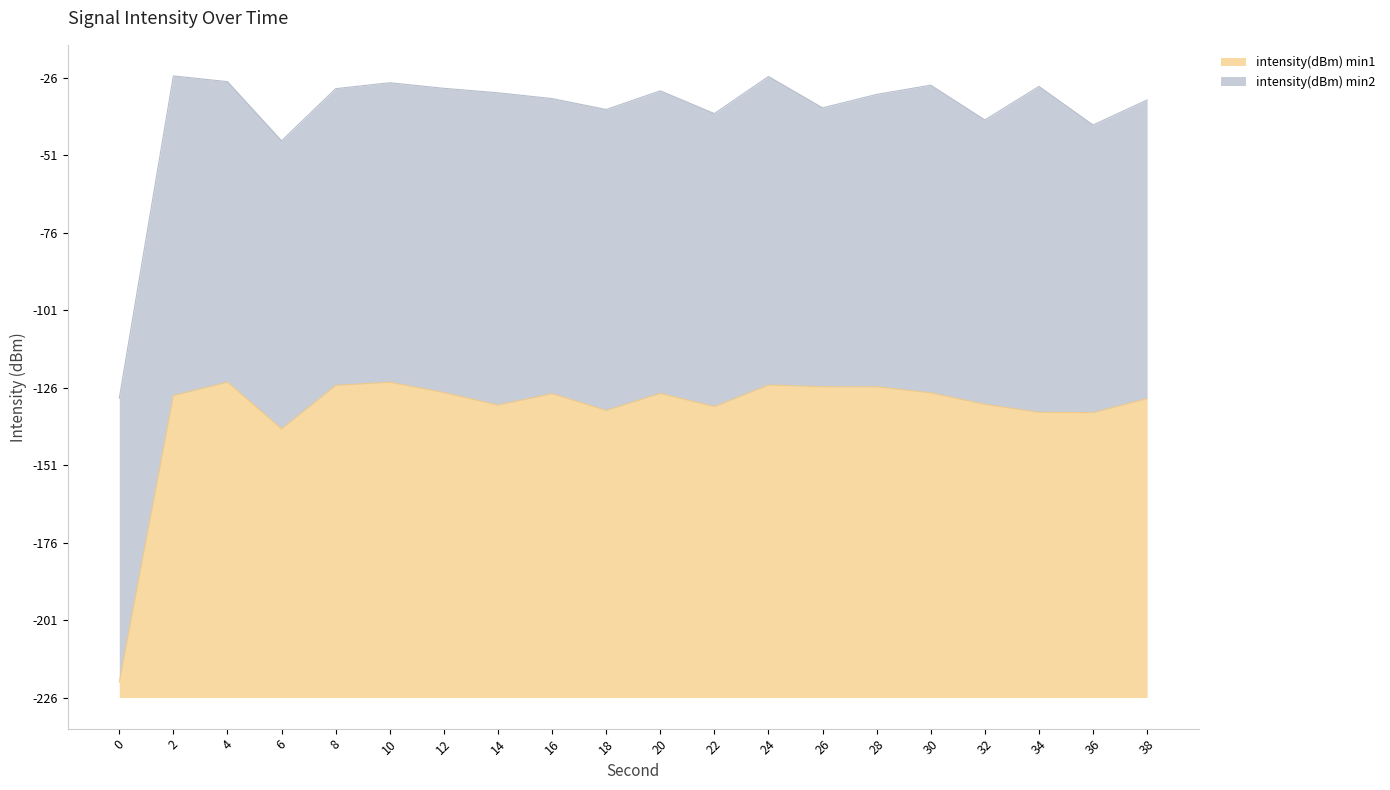

Between 10 and 18, which is larger?

10